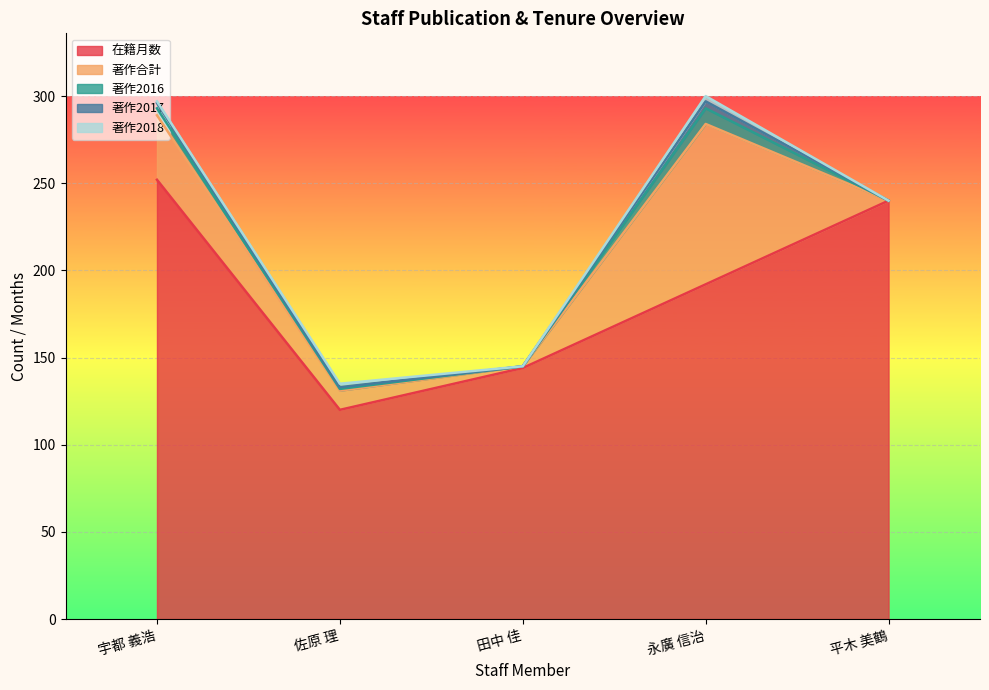

True or false: 著作2018 and 在籍月数 cross at least once.

False